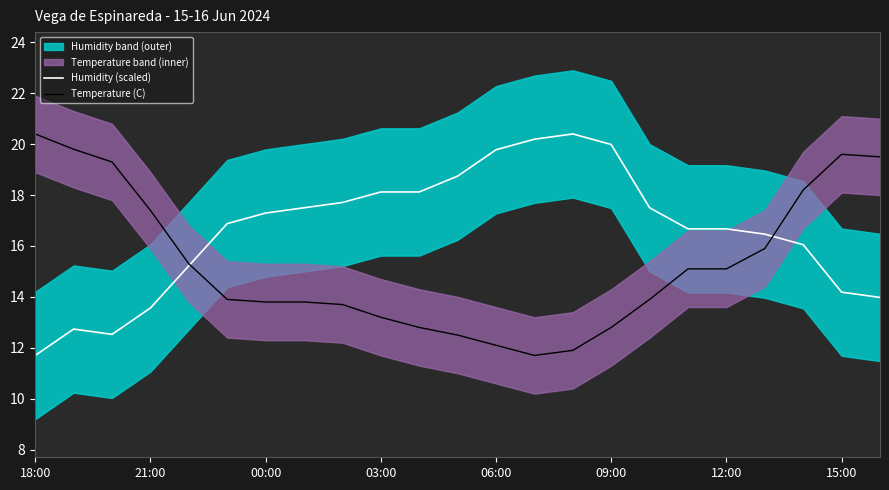

The value of Temperature (C) at 06:00 is 19.6. True or false?

False